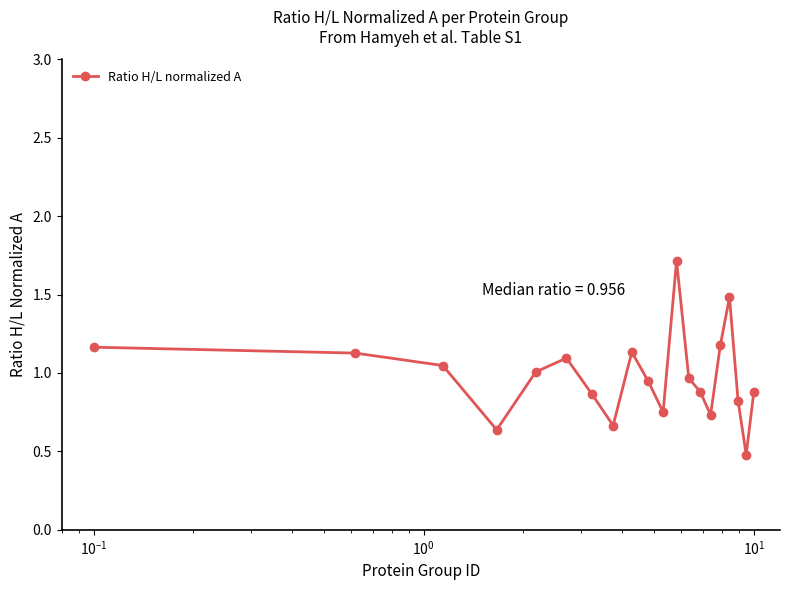

What is the greatest value displayed?

1.7